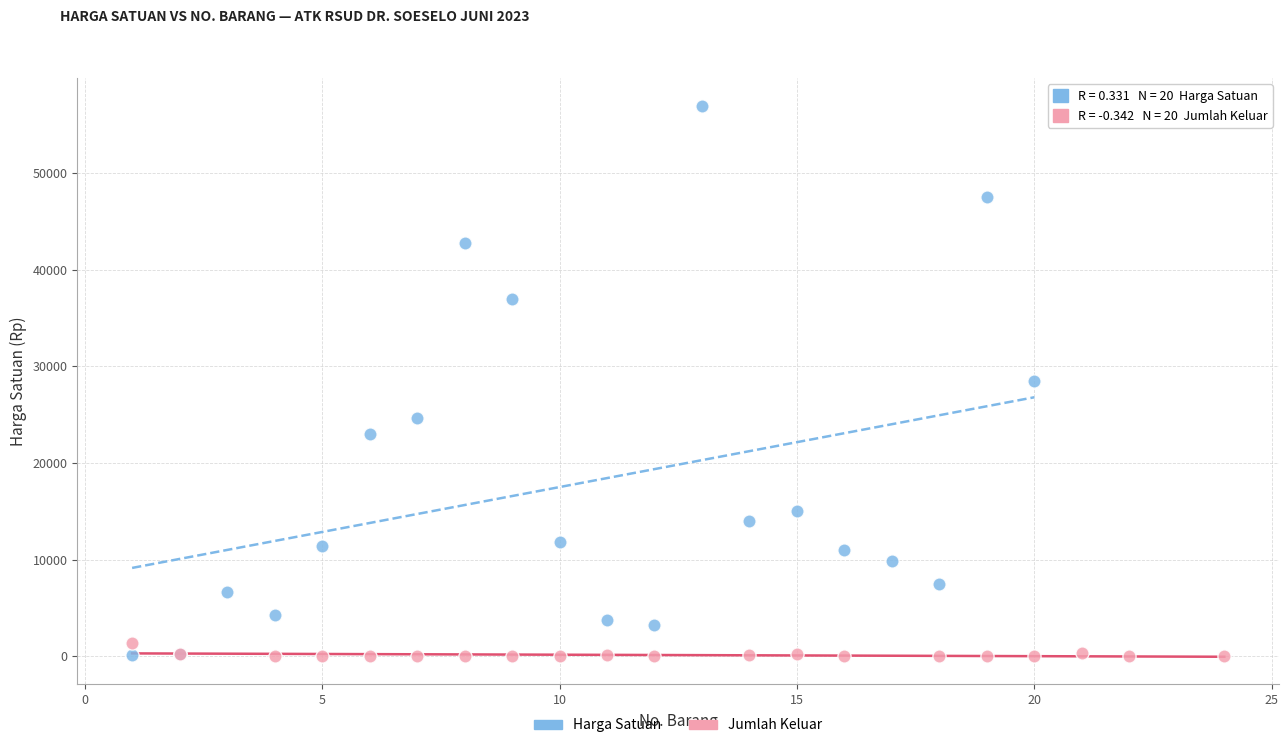

Which series has the widest spread of Y values?

Harga Satuan